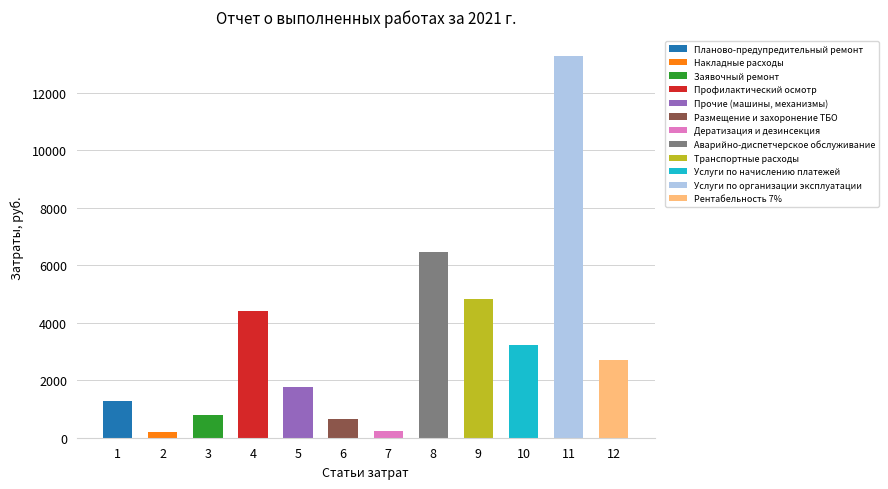

Rank the categories by value from highest to lowest.

Услуги по организации эксплуатации, Аварийно-диспетчерское обслуживание, Транспортные расходы, Профилактический осмотр, Услуги по начислению платежей, Рентабельность 7%, Прочие (машины, механизмы), Планово-предупредительный ремонт, Заявочный ремонт, Размещение и захоронение ТБО, Дератизация и дезинсекция, Накладные расходы